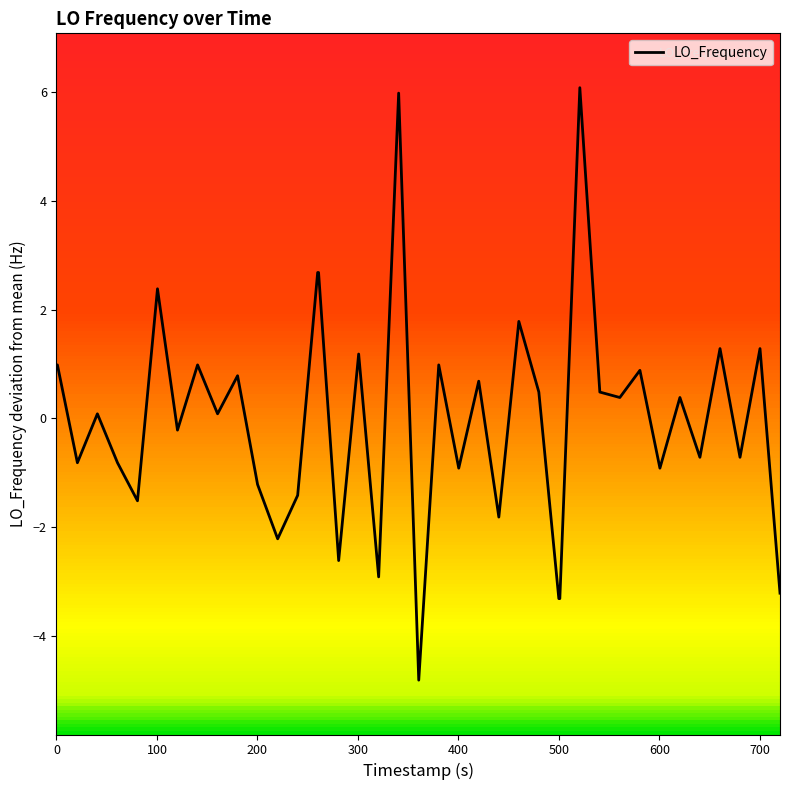

What is the smallest value displayed?

-4.8